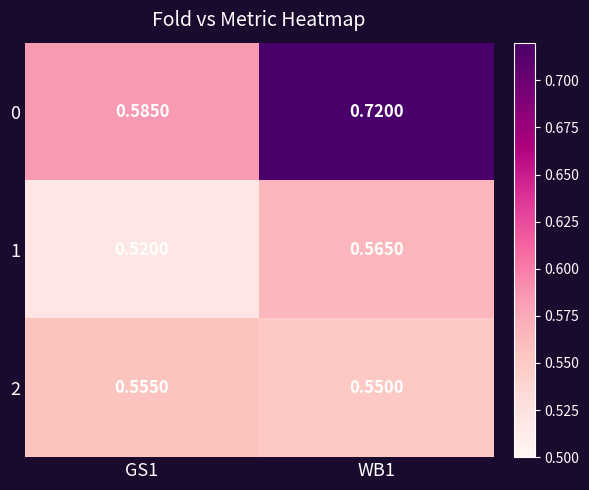

At which category is the sum across all series the highest?

WB1